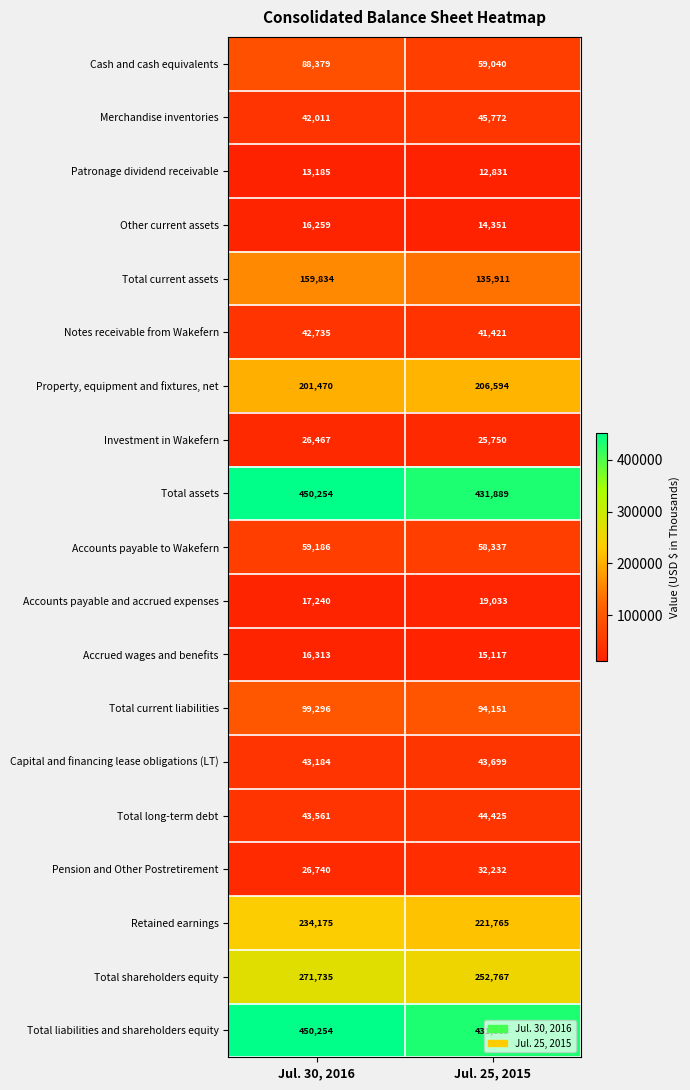

What is the total value across all series at Jul. 25, 2015?

2186974